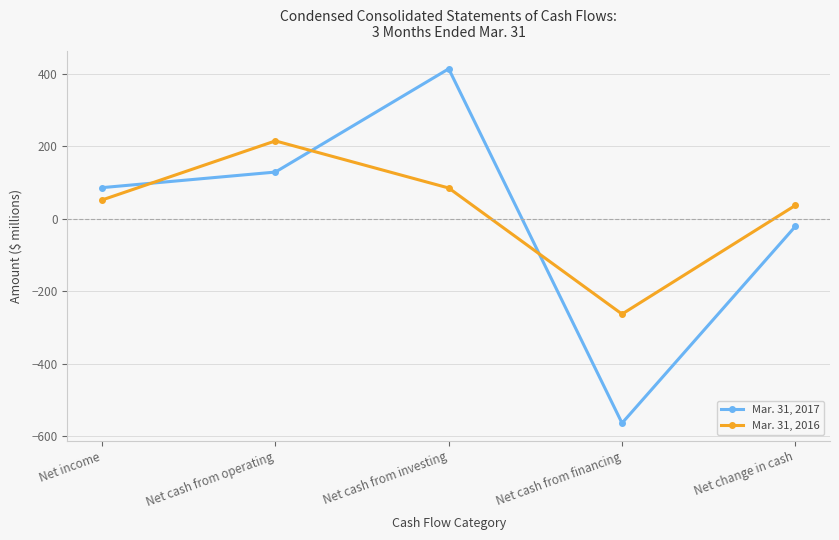

List the series in order of their overall mean, lowest first.

Mar. 31, 2017, Mar. 31, 2016